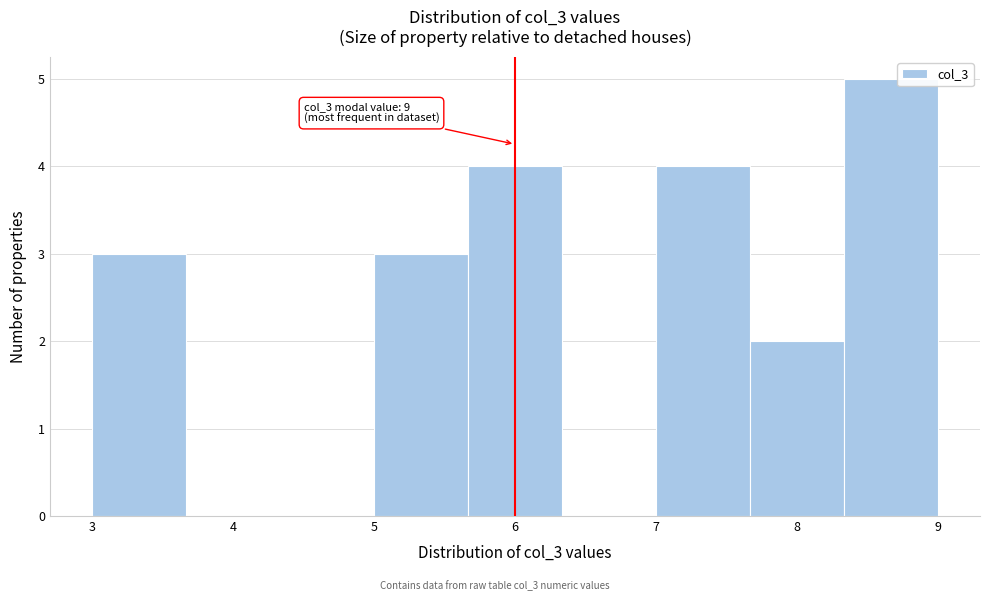

Over which range of the x-axis is the bar tallest?

8.3 to 9.0